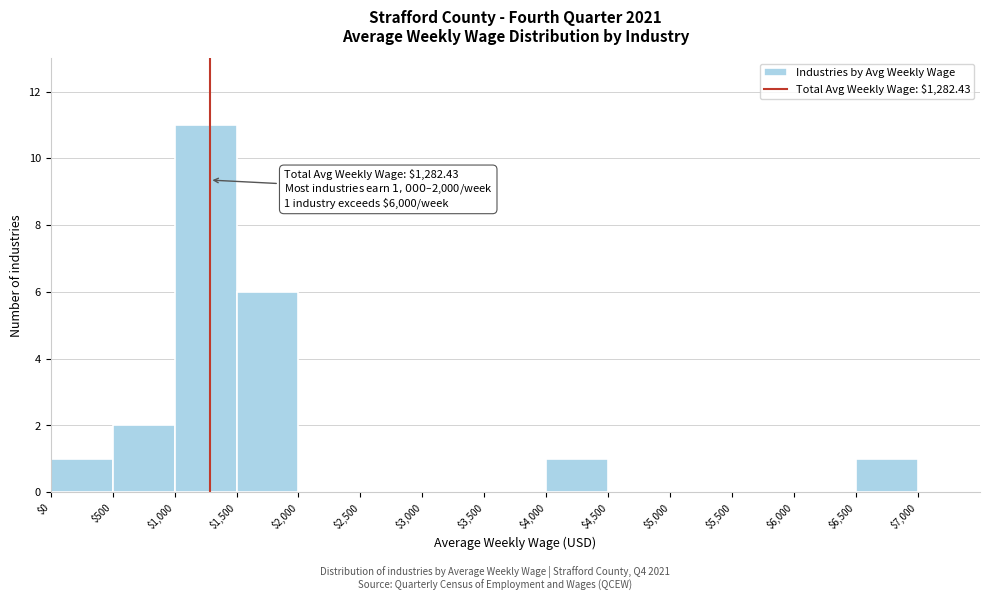

Over which range of the x-axis is the bar tallest?

$1,000 to $1,500